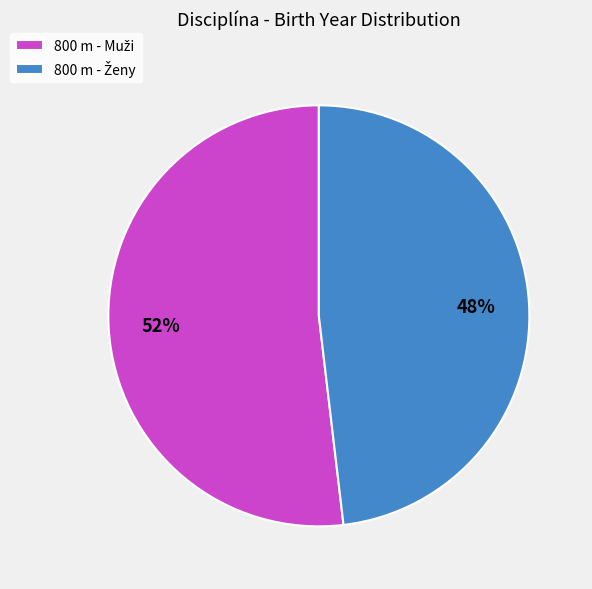

Is there any slice that represents more than half of the pie?

Yes